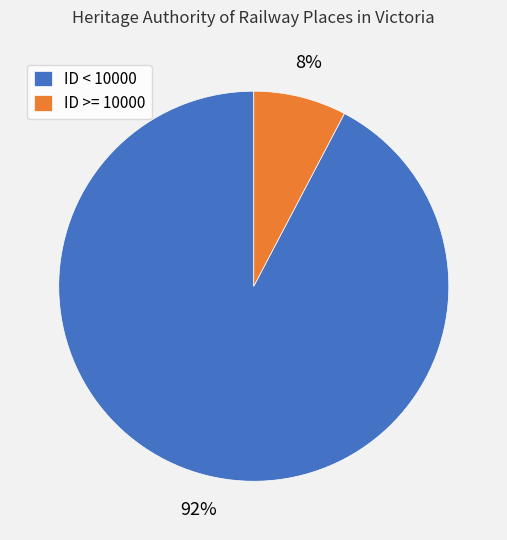

To the nearest percent, what is the average slice percentage?

50%